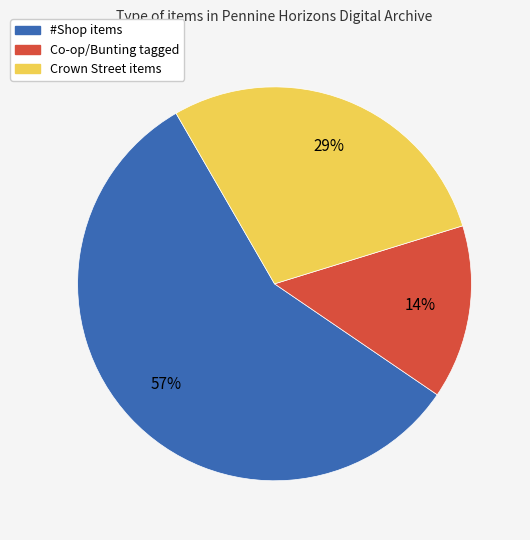

Is there any slice that represents more than half of the pie?

Yes